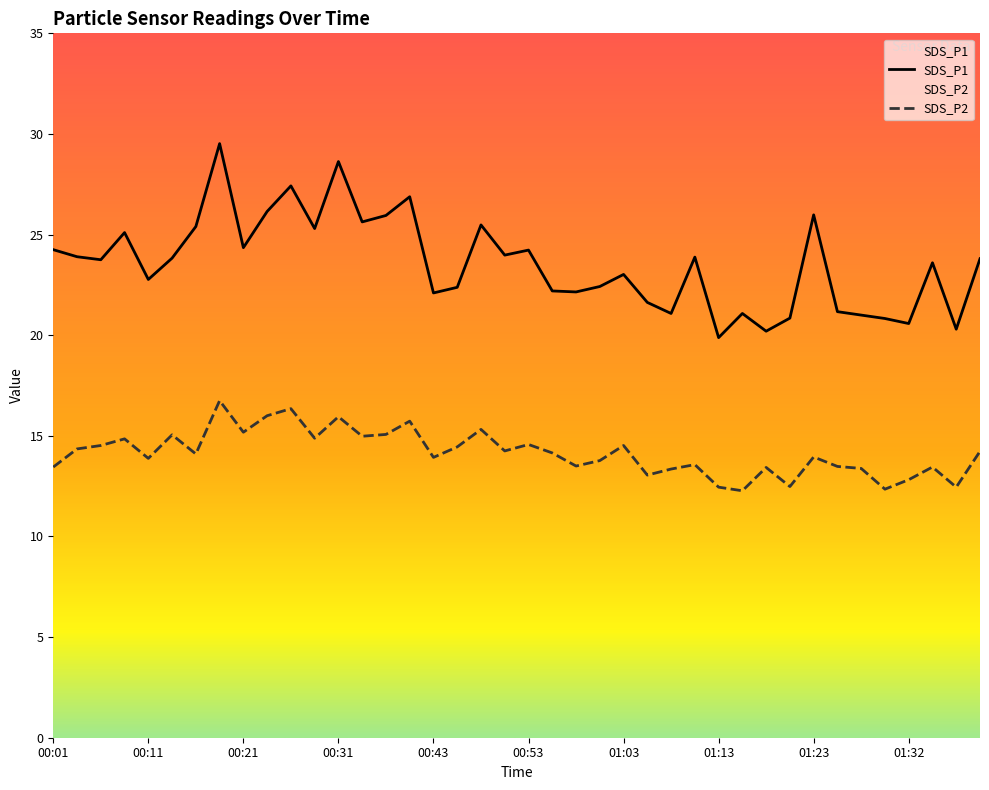

Between 01:03 and 01:30, which series saw the biggest shift?

SDS_P1